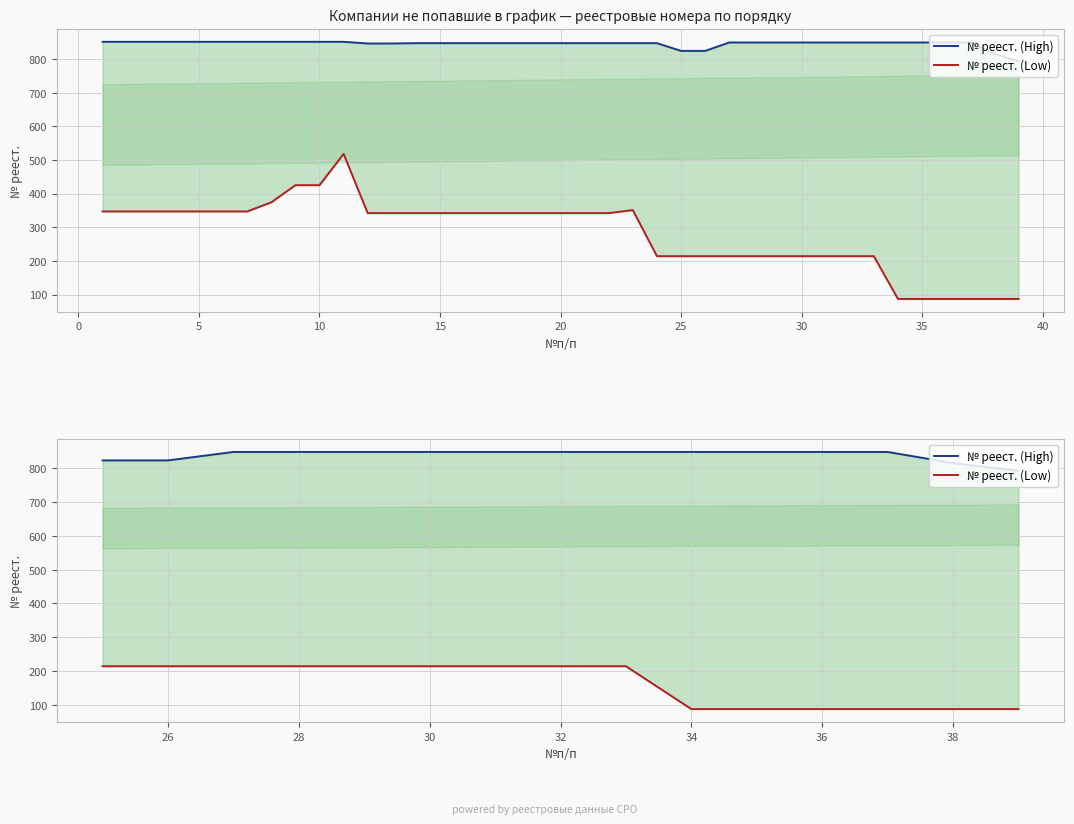

What are all the series names shown in the legend?

№ реест. (High), № реест. (Low)